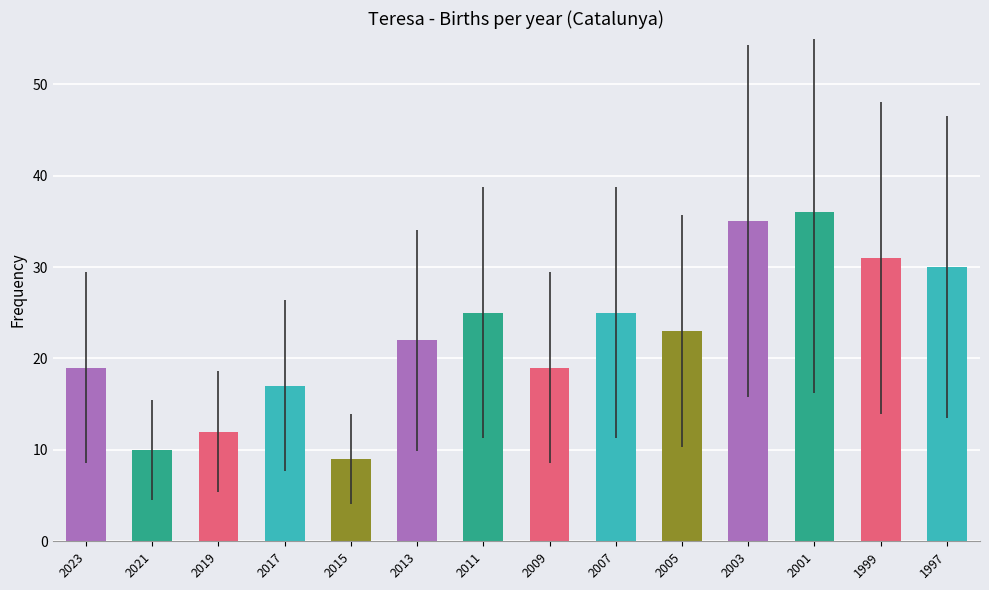

What value does the data have at 2017, to the nearest 5?

15